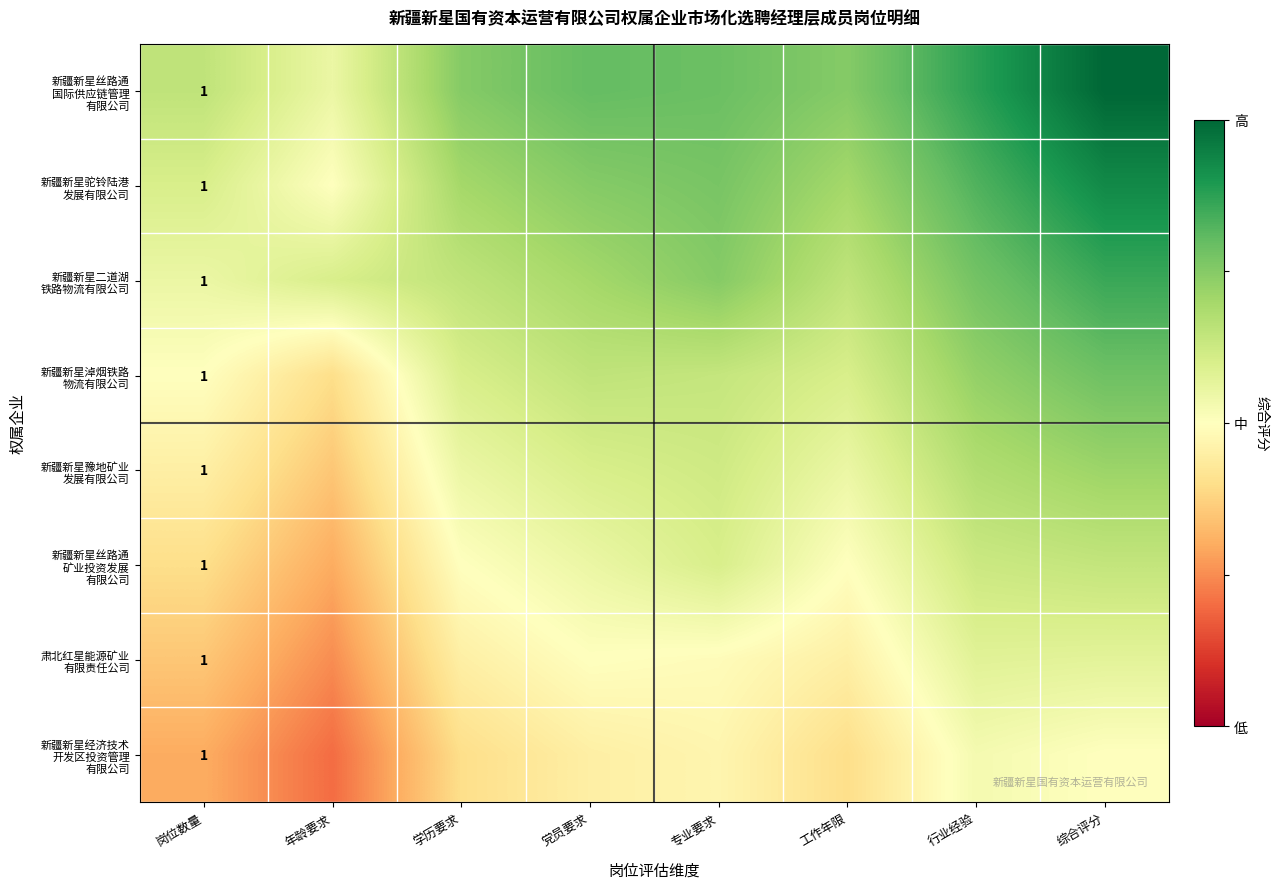

The value of 新疆新星二道湖 铁路物流有限公司 at 党员要求 is 0.7. True or false?

True